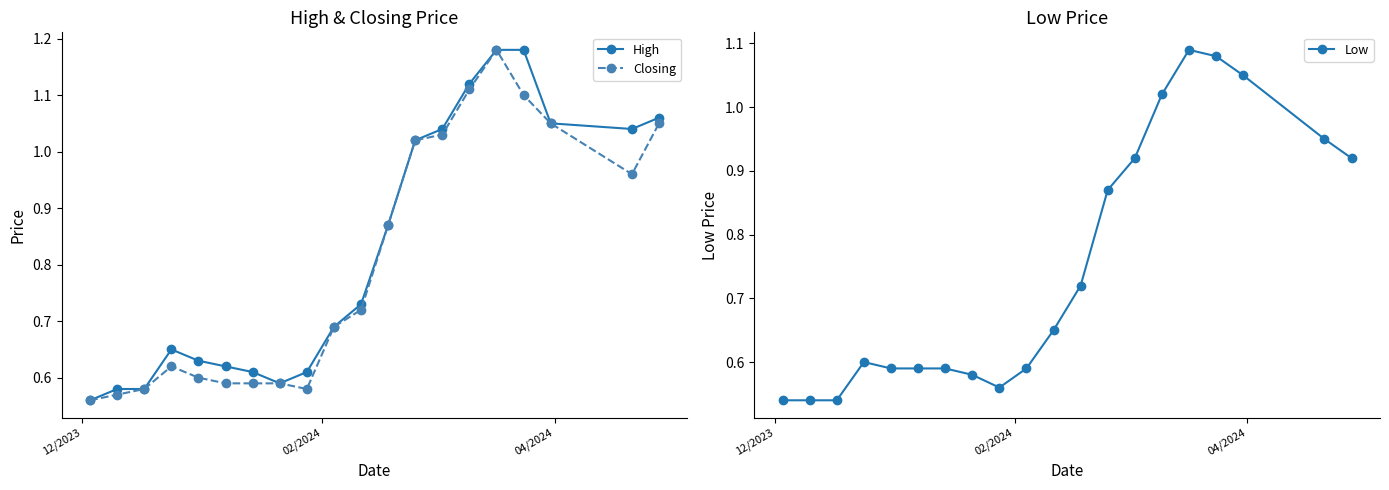

True or false: High has more than 0 interior local peaks.

True